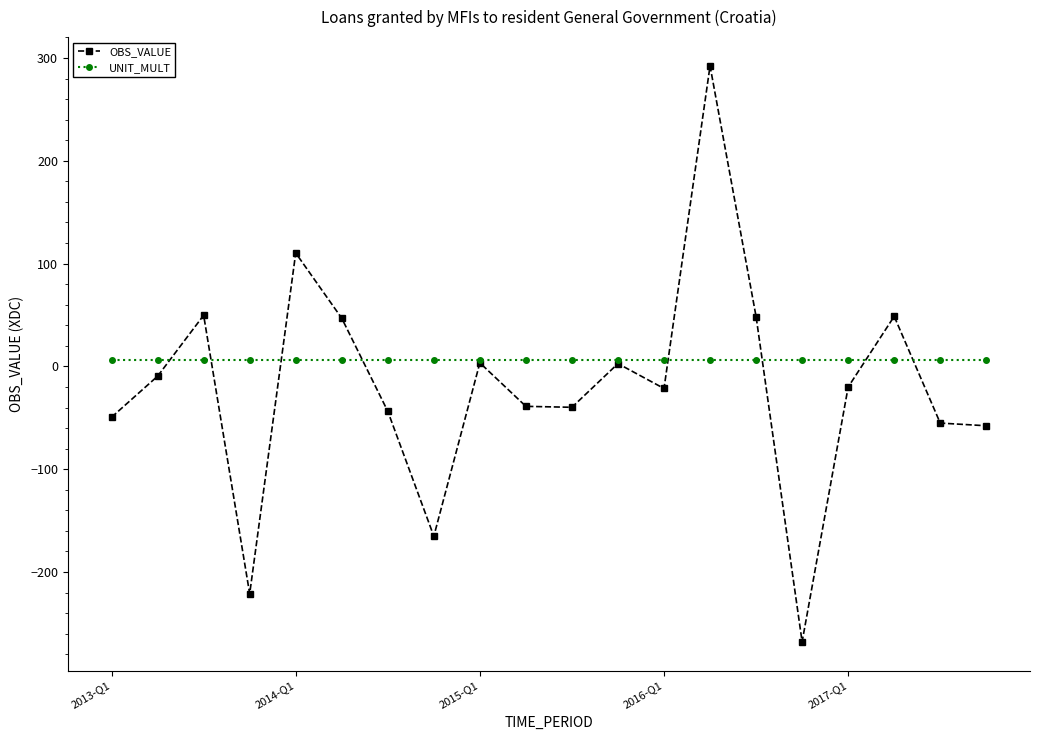

Which series has the largest total across all categories?

UNIT_MULT